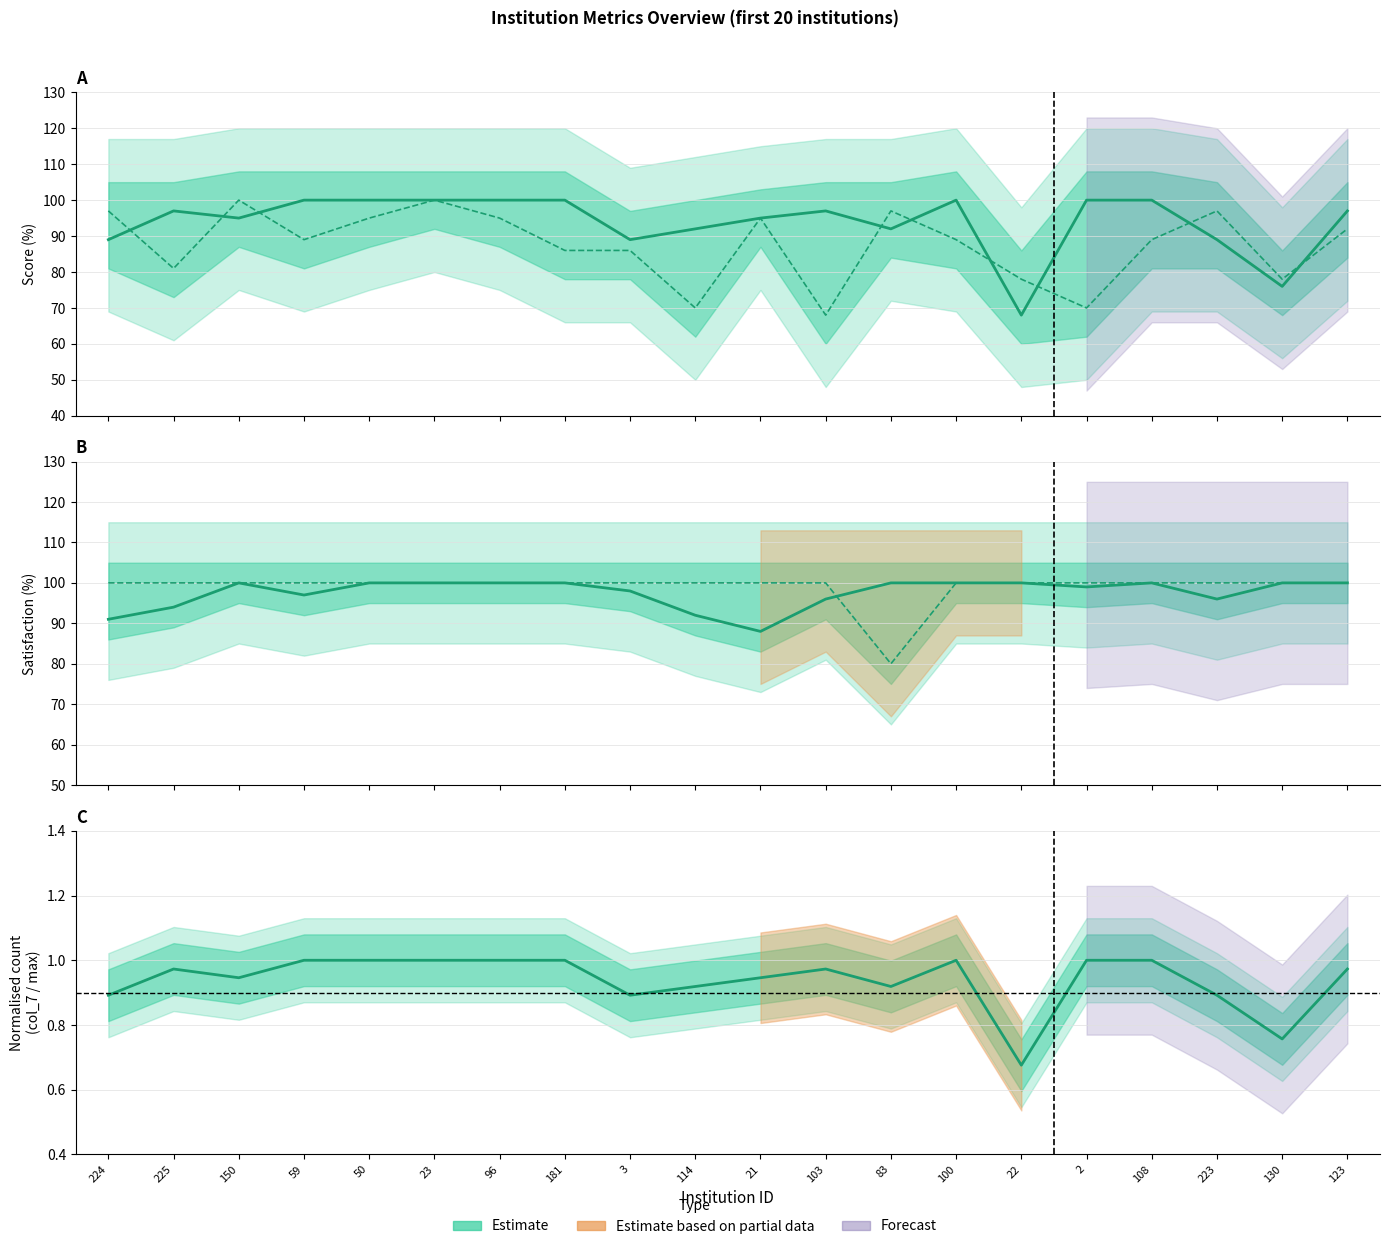

Where do col_11 (score2) and col_15 (satisfaction) first cross each other?

224 and 225